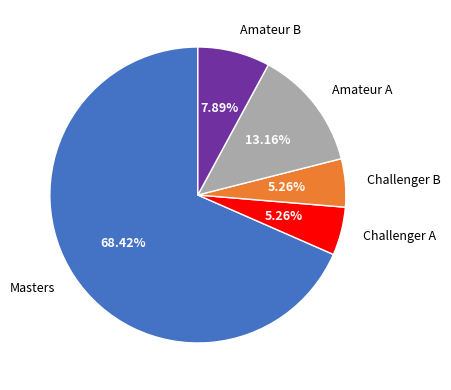

Approximately how many times larger is the value at Challenger B compared to Amateur B?

0.7